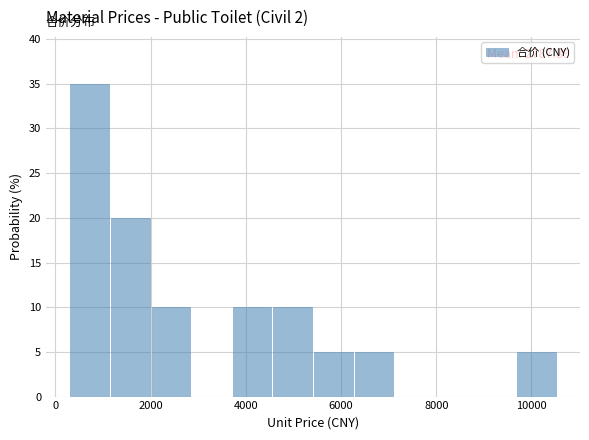

Over which range of the x-axis is the bar tallest?

400 to 1200